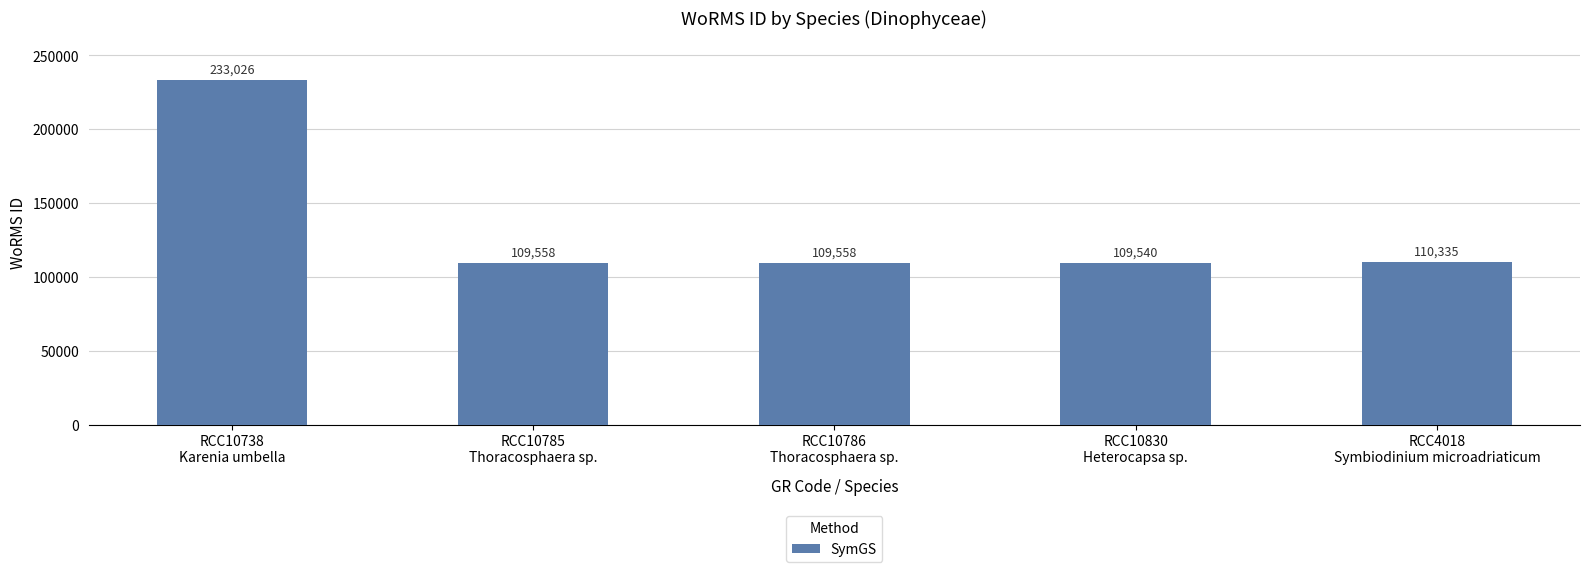

Reading left to right, extract all data points from this chart.

233026	109558	109558	109540	110335